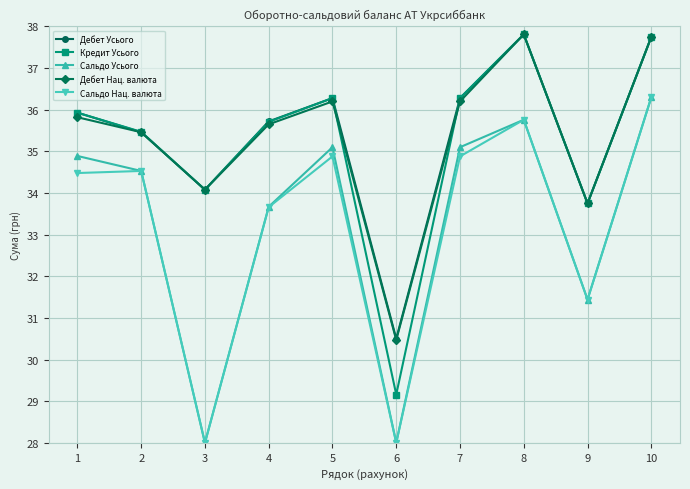

What is the difference between the second highest and second lowest values in the Сальдо Нац. валюта series?

7.8